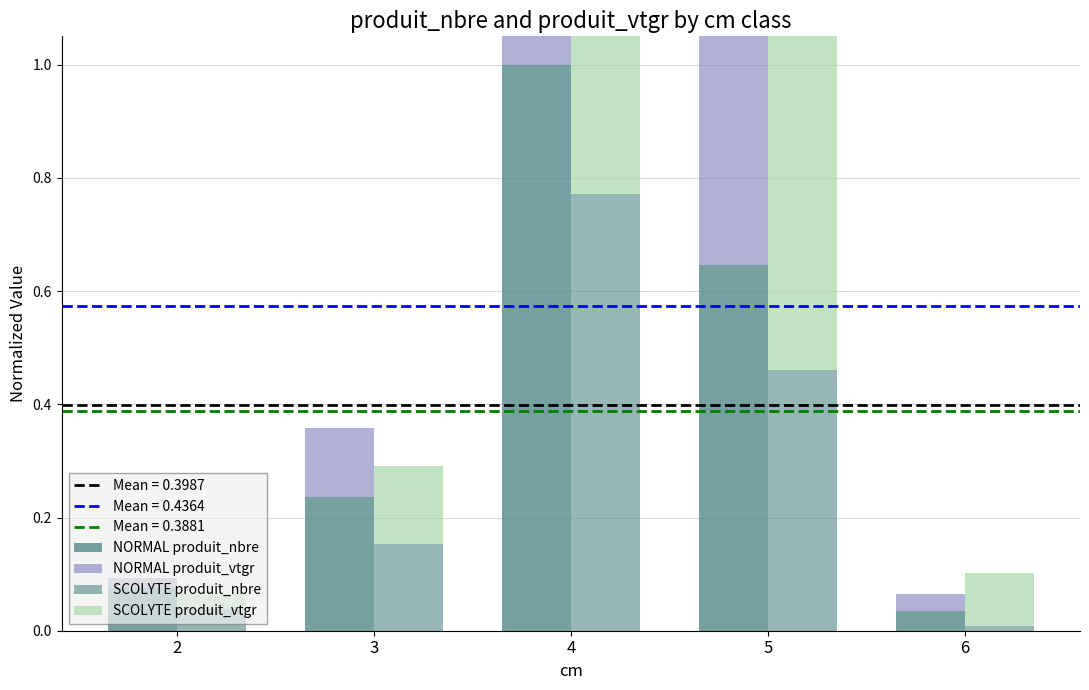

At which label is NORMAL produit_vtgr closest to 0?

2